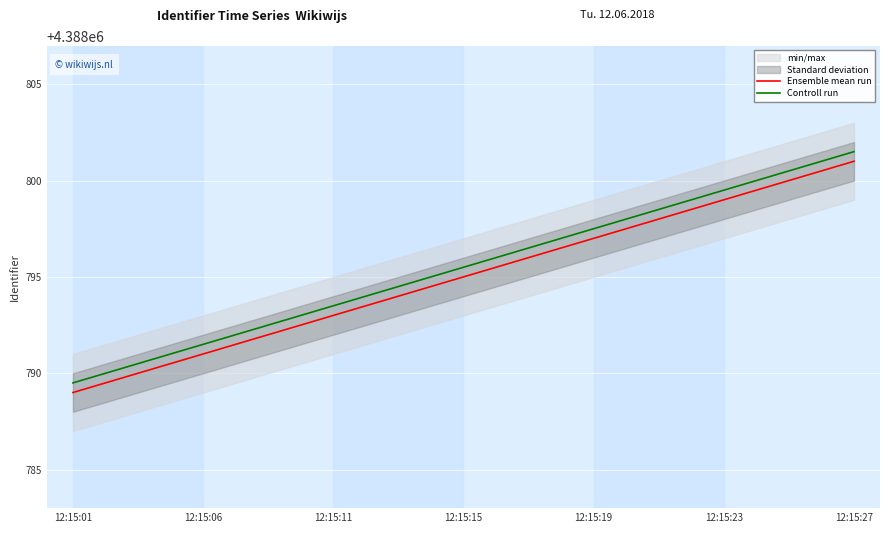

What is the smallest value displayed?

4388789.0